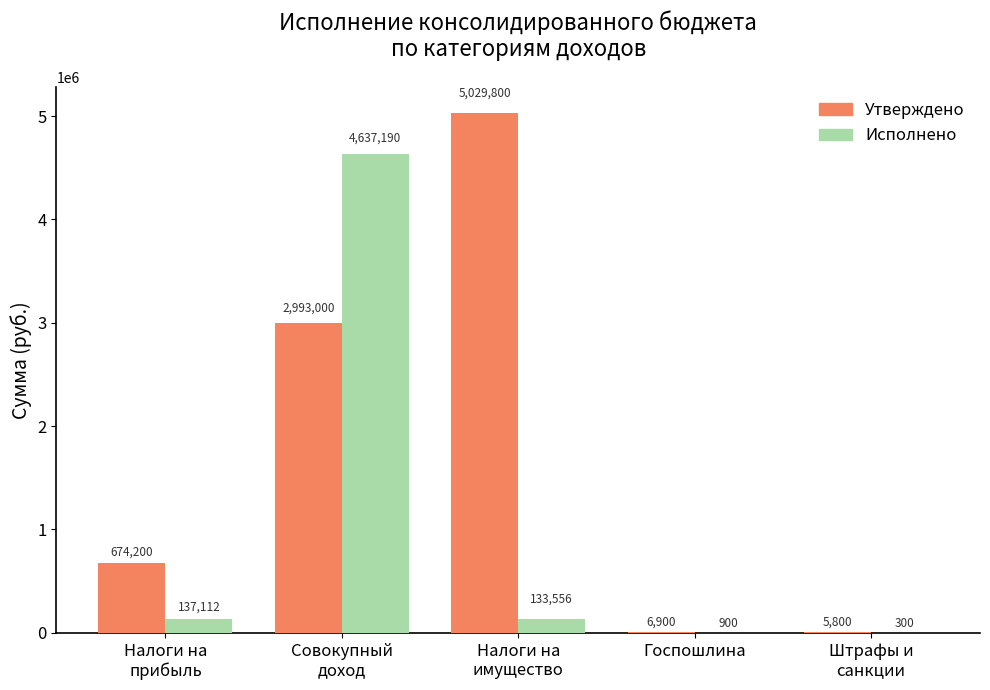

True or false: Утверждено has a value of 2993000.0 at НАЛОГИ НА СОВОКУПНЫЙ ДОХОД.

True